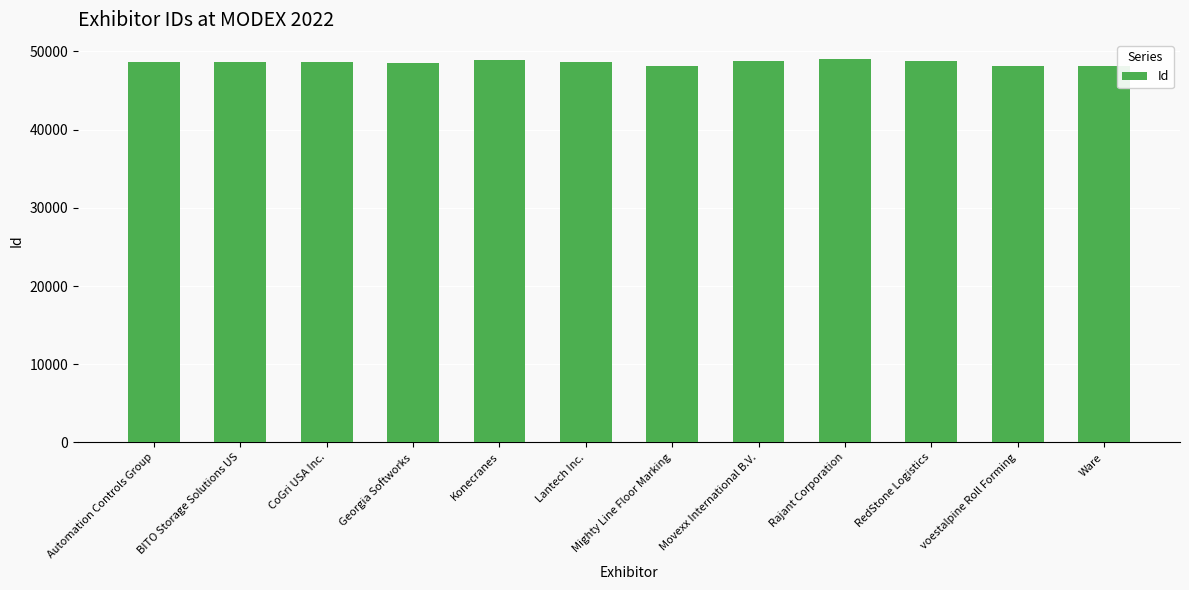

The chart shows a value of 63273 at CoGri USA Inc.. True or false?

False